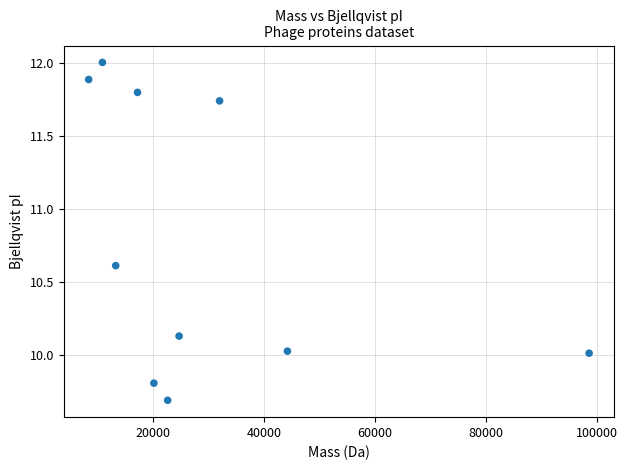

What is the average Y value?

10.8